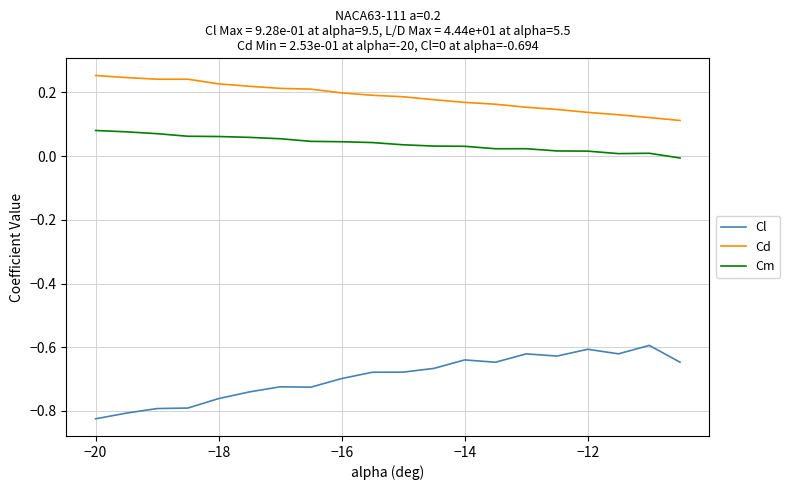

True or false: Cm and Cl intersect in this chart.

False